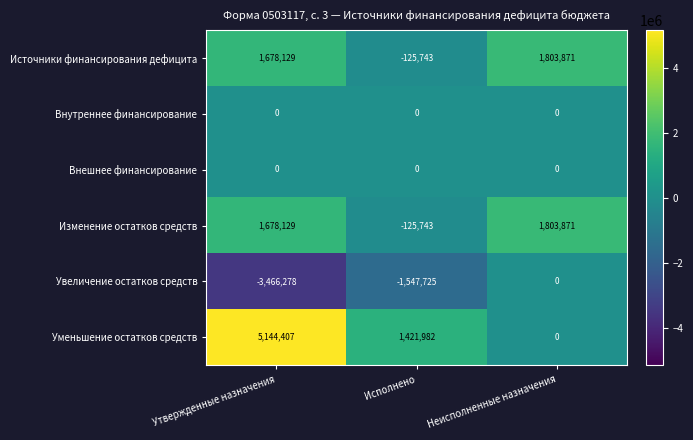

Reading left to right, extract all data points from this chart.

Источники финансирования дефицита: 1678129	-125743	1803871
Внутреннее финансирование: 0	0	0
Внешнее финансирование: 0	0	0
Изменение остатков средств: 1678129	-125743	1803871
Увеличение остатков средств: -3466278	-1547725	0
Уменьшение остатков средств: 5144407	1421982	0